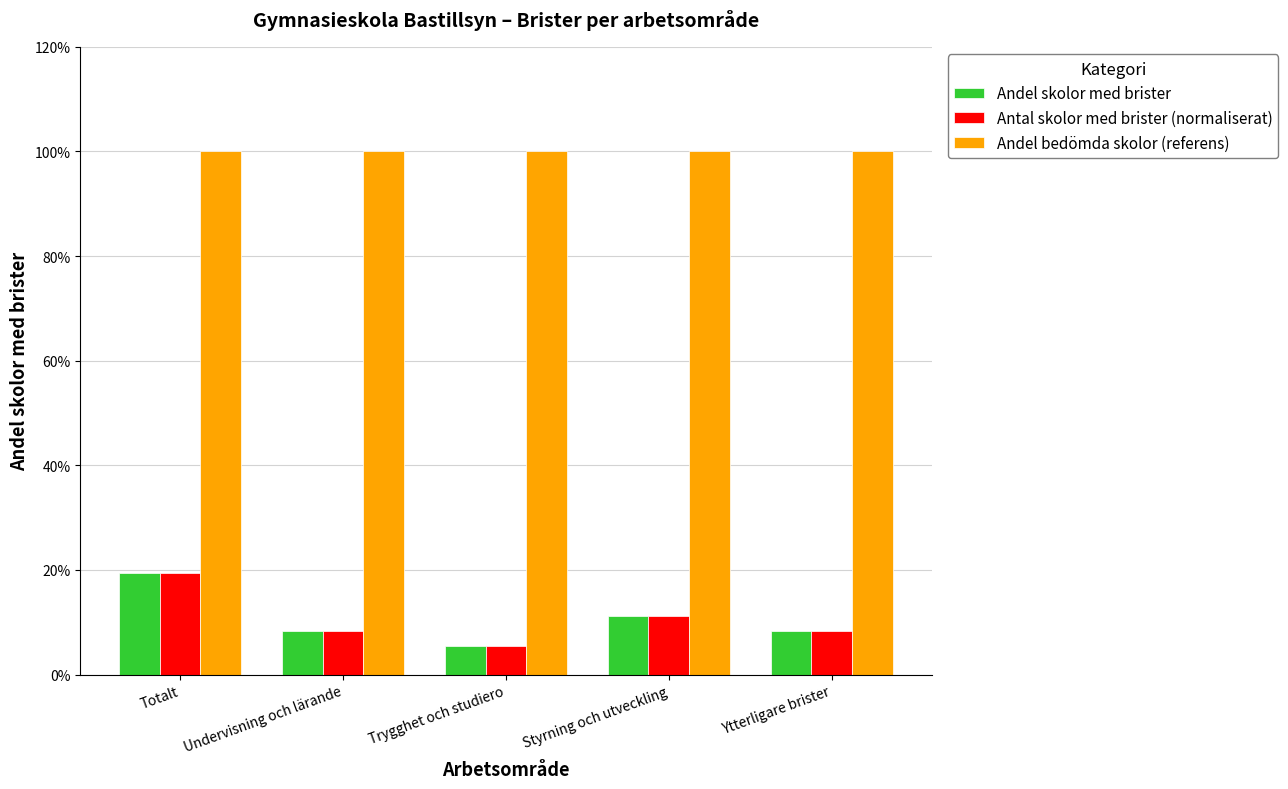

What is the value of the Andel bedömda skolor (referens) bar at the 4th from the left?

1.0